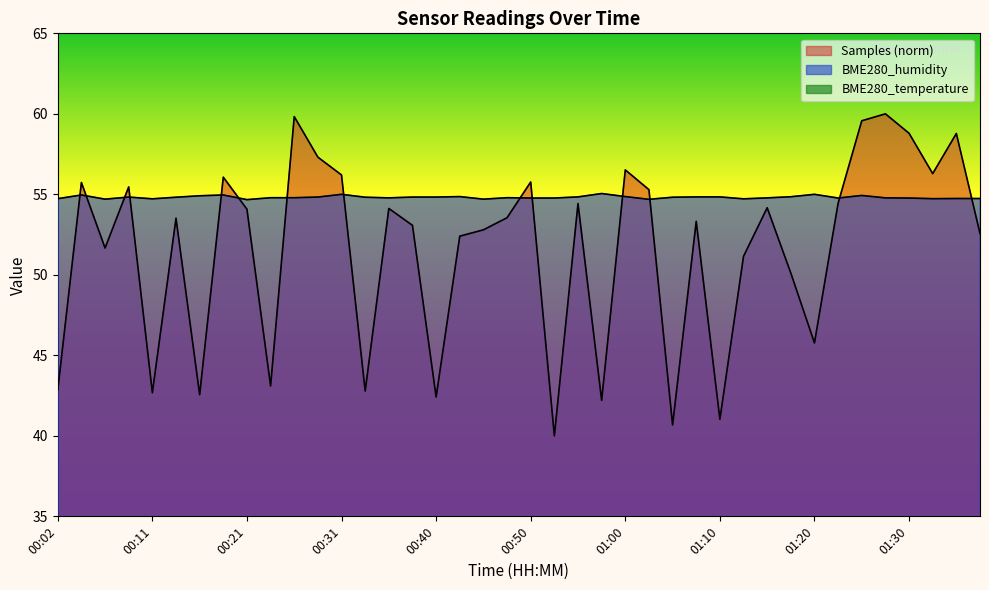

In Samples, how many points are lower than both neighbors (excluding endpoints)?

12